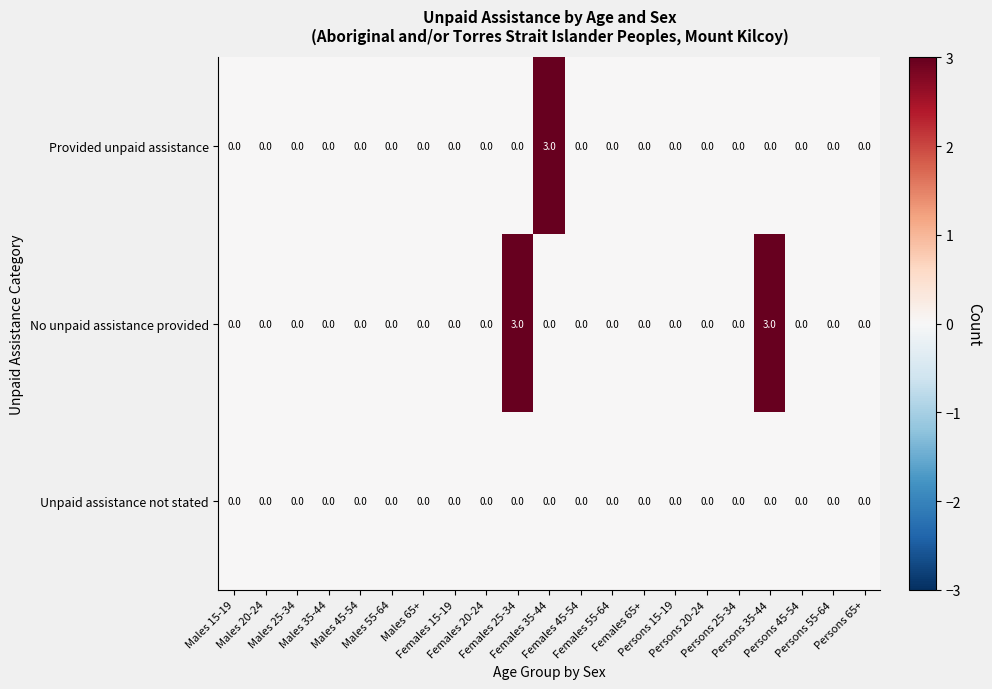

What is the difference between the maximum and minimum values in the Provided unpaid assistance series?

3